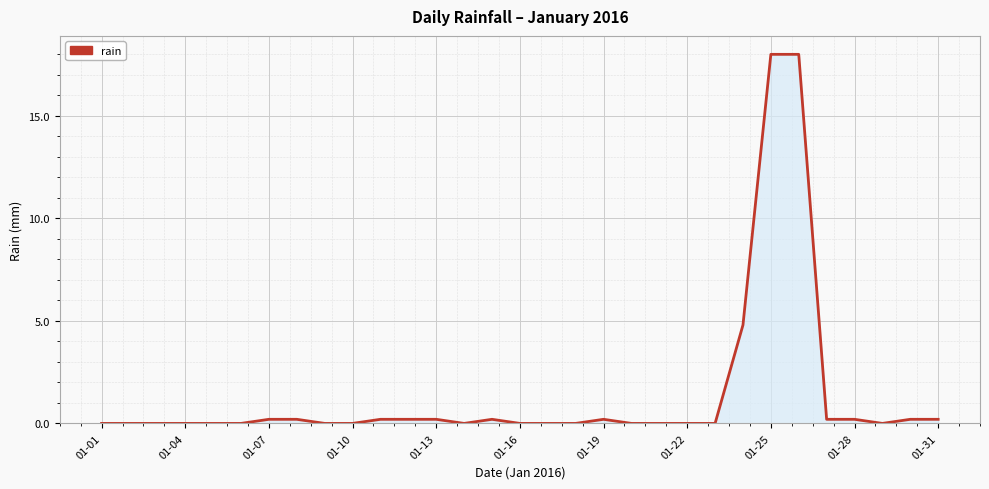

What is the greatest value displayed?

18.0